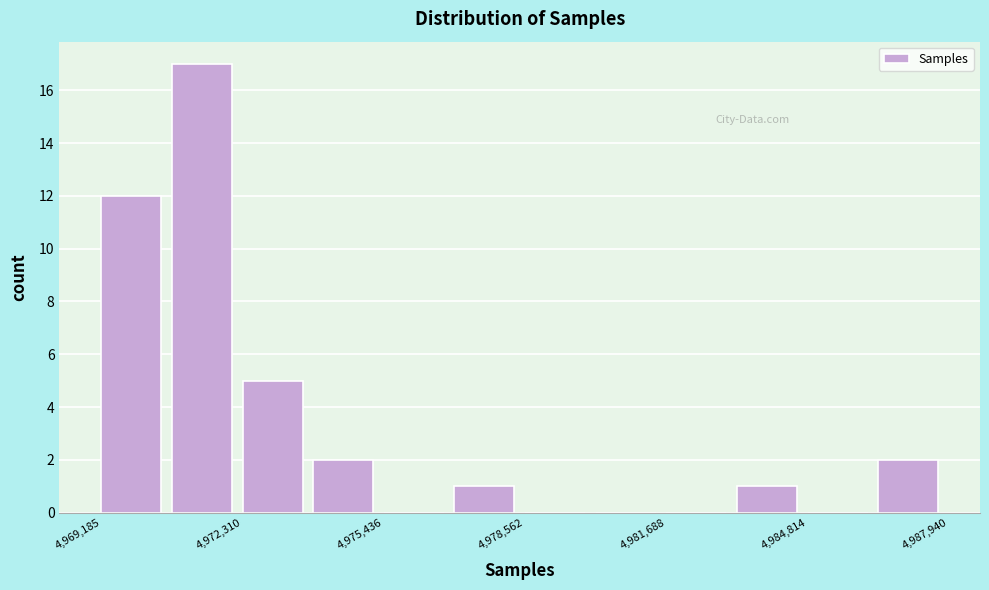

Read against the x-axis, roughly where is the centre of the tallest bar?

4971500